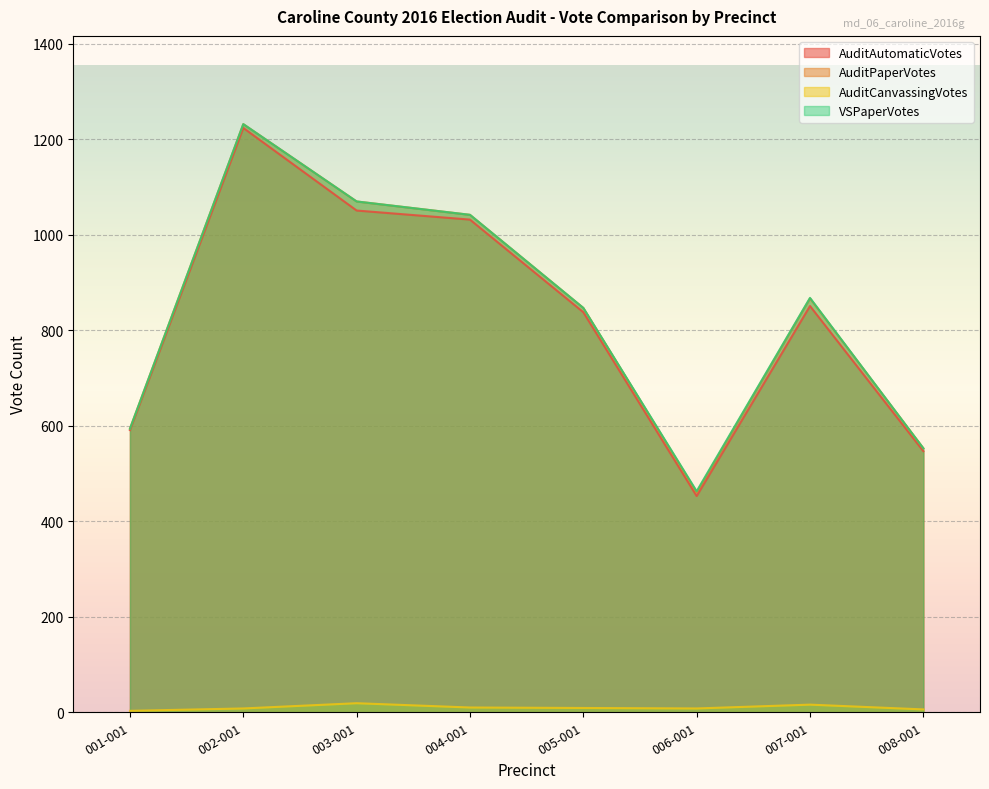

What is the difference between the highest and lowest values at 008-001?

547